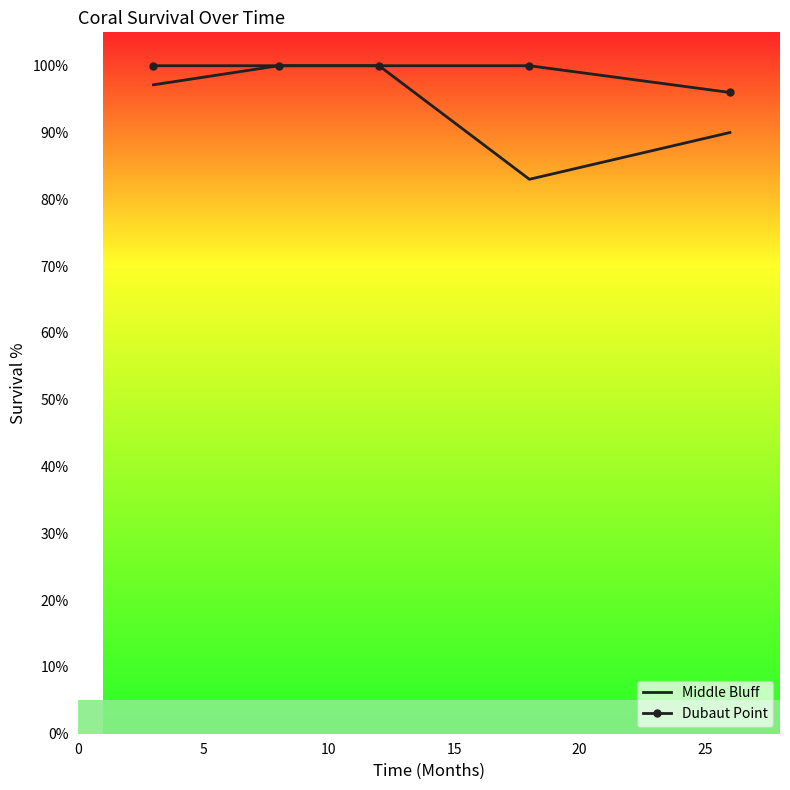

How many series are shown in this chart?

2